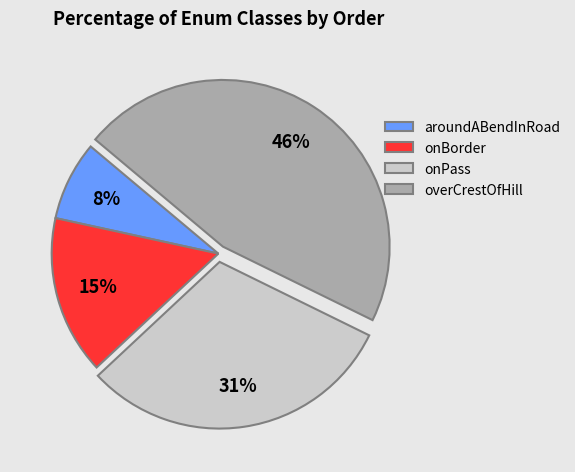

True or false: overCrestOfHill accounts for 58% of the total.

False